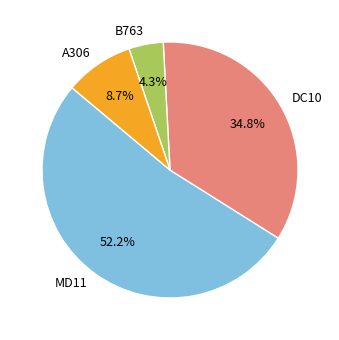

How many slices are in this pie chart?

4